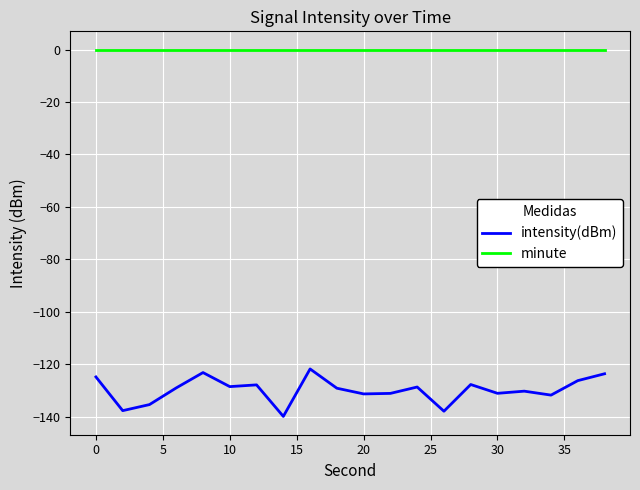

True or false: intensity(dBm) and minute cross at least once.

False